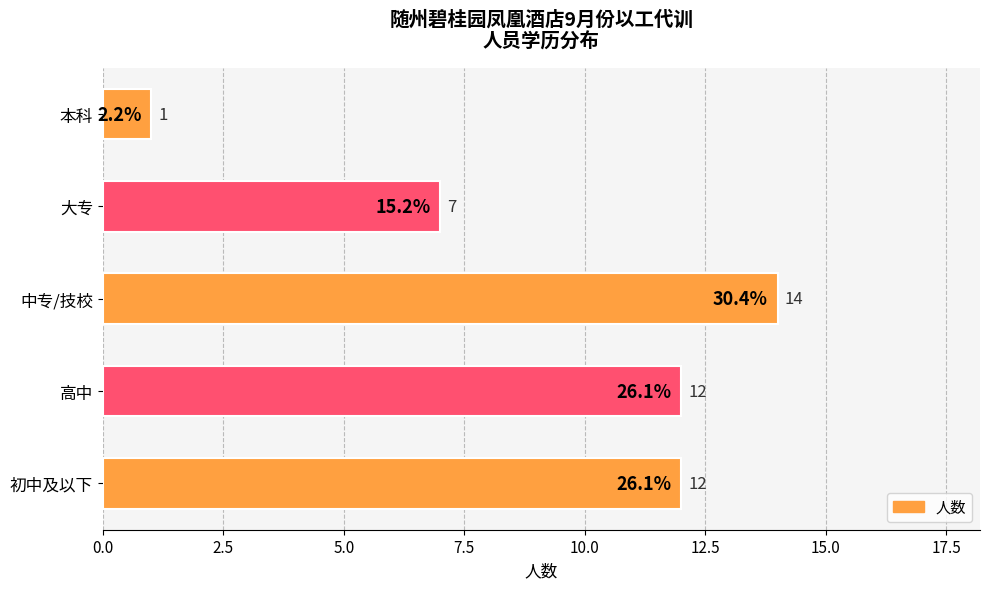

What is the average value?

9